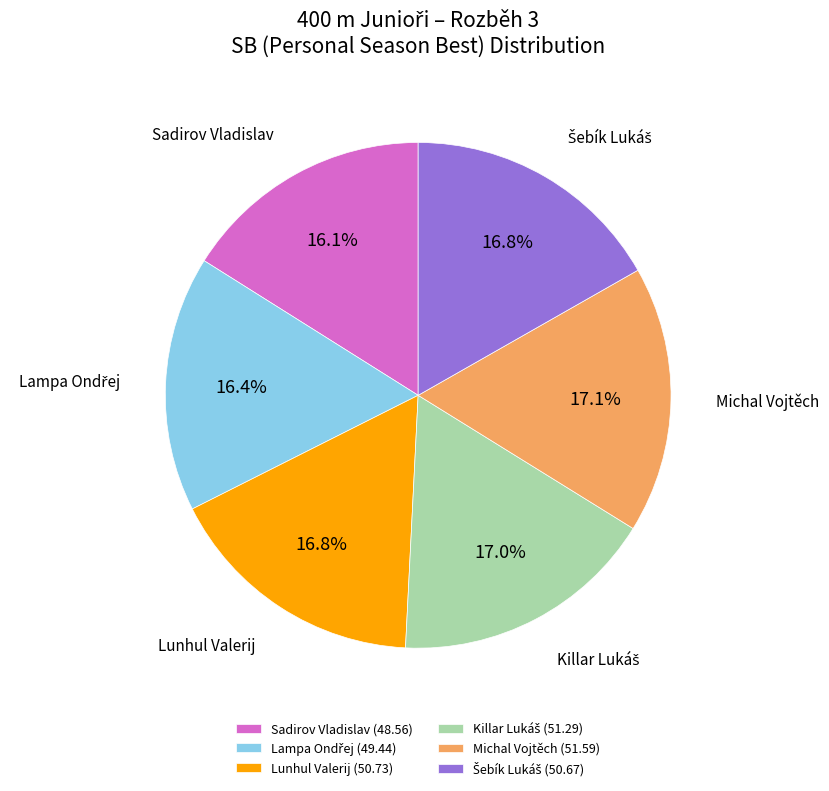

How many segments does this pie chart have?

6